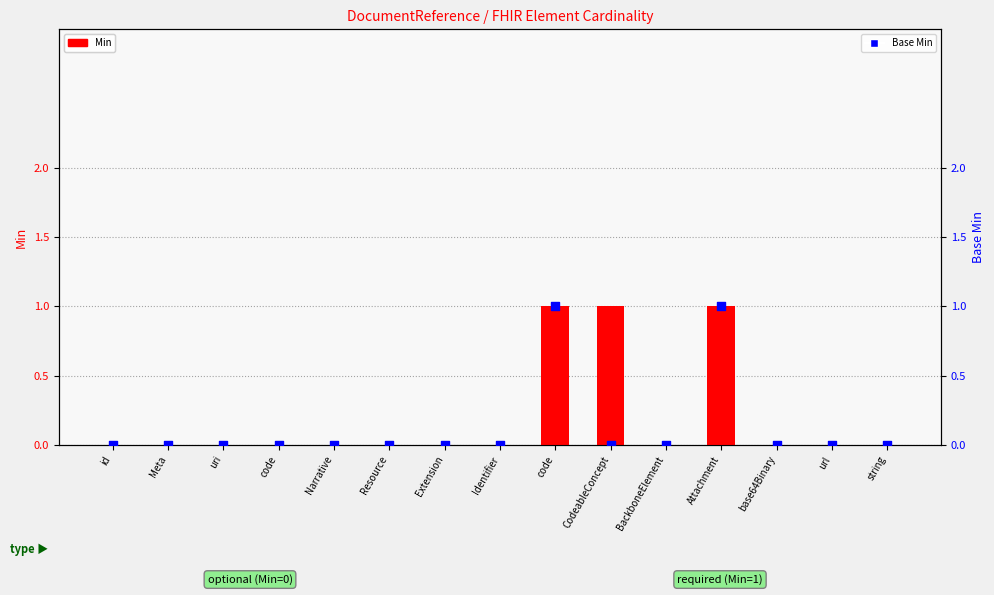

At which category is the sum across all series the highest?

code